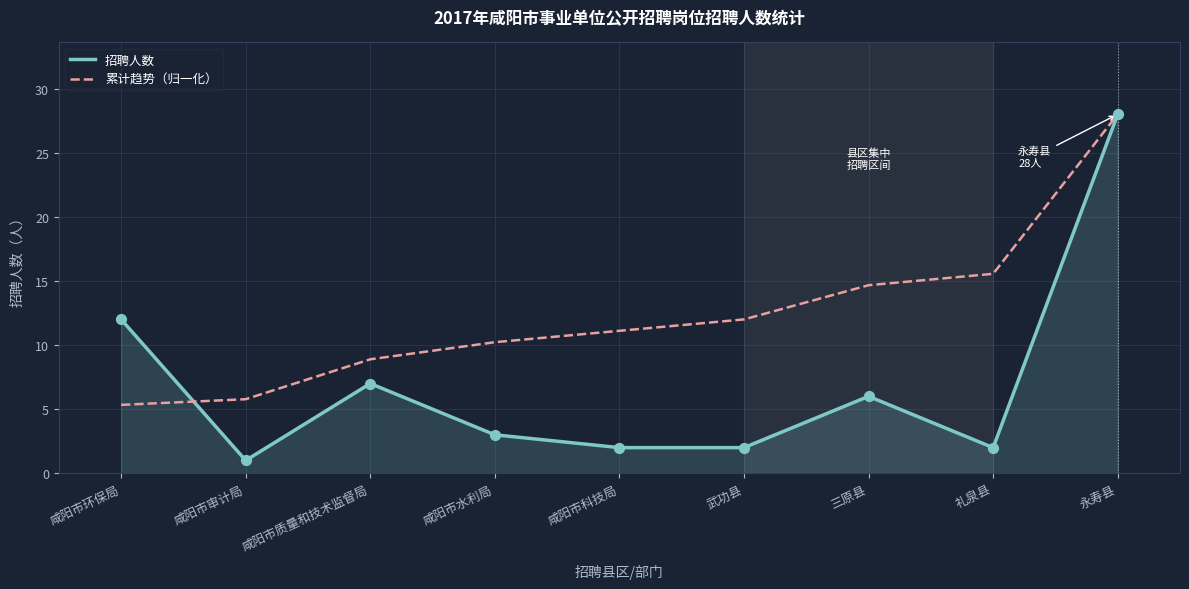

What are all the series names shown in the legend?

招聘人数, 累计趋势（归一化）